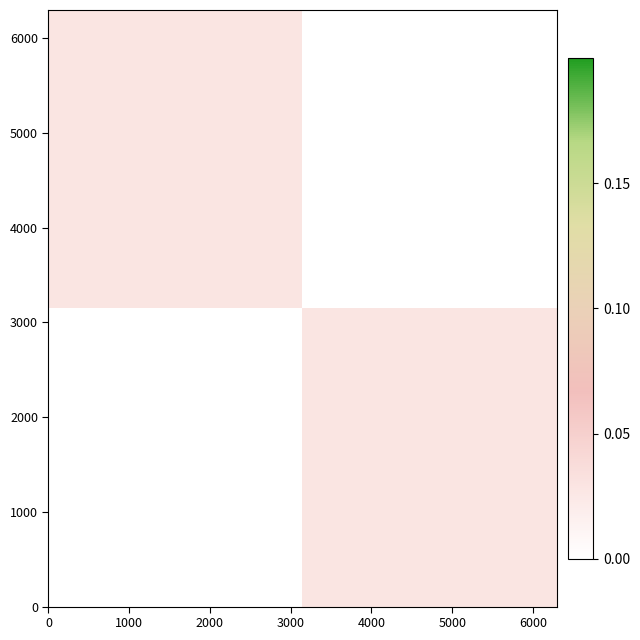

At how many categories does at least one series exceed 0?

2